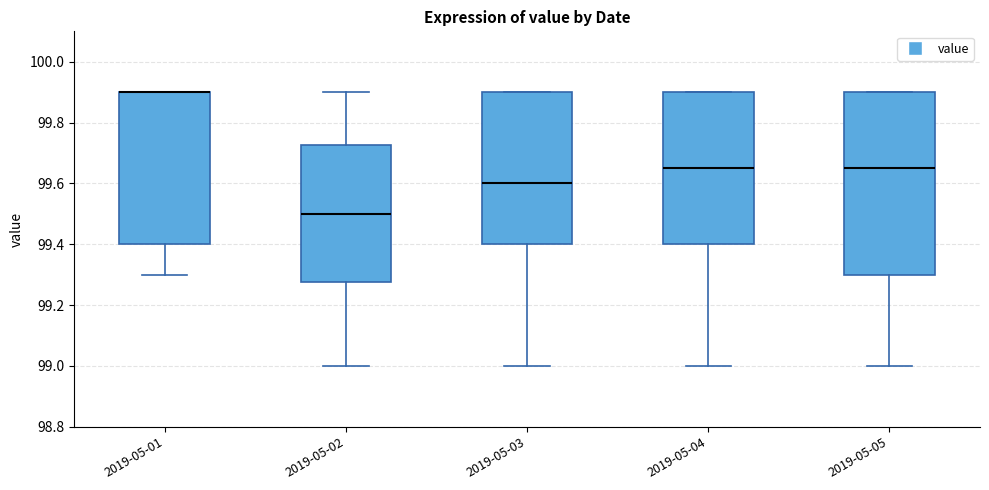

Reading left to right, read every box against the y-axis: the position of its median line, the range the box covers, and the ends of its whiskers. The values are not printed on the chart, so give them approximately, as read against the axis.

2019-05-01: median 99.90 (drawn on the box's upper edge), box 99.40 to 99.90, whiskers 99.30 to 99.90
2019-05-02: median 99.50, box 99.28 to 99.72, whiskers 99.00 to 99.90
2019-05-03: median 99.60, box 99.40 to 99.90, whiskers 99.00 to 99.90
2019-05-04: median 99.66, box 99.40 to 99.90, whiskers 99.00 to 99.90
2019-05-05: median 99.66, box 99.30 to 99.90, whiskers 99.00 to 99.90